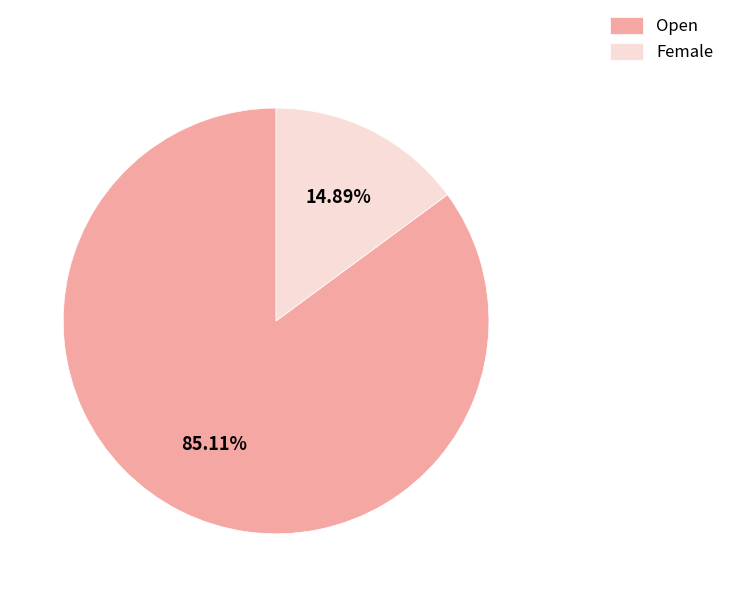

What is the majority slice?

Open